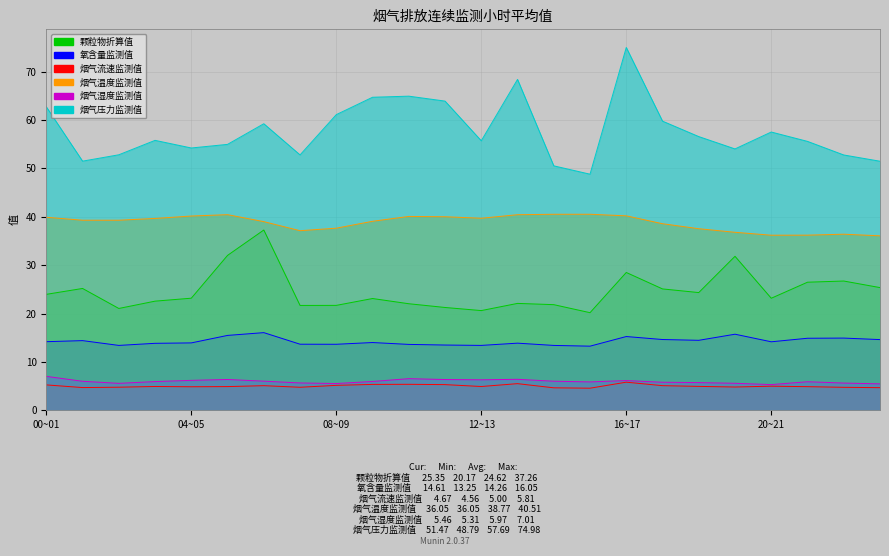

Where is the first local minimum for 烟气压力监测值?

01~02